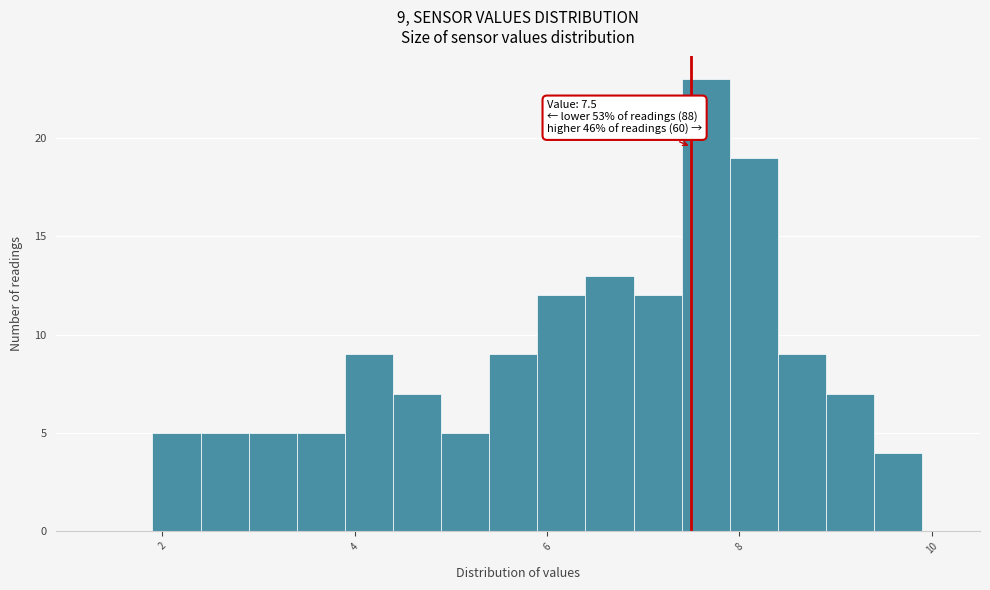

Around what value on the x-axis is the tallest bar? Give the approximate position of its centre, as read against the axis.

7.6